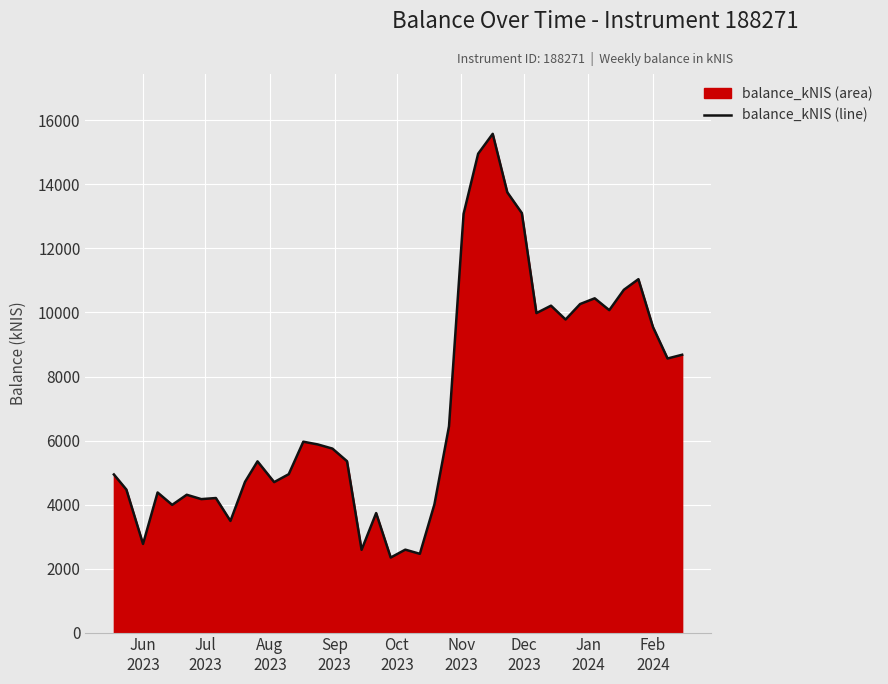

What is the greatest value displayed?

15582.1